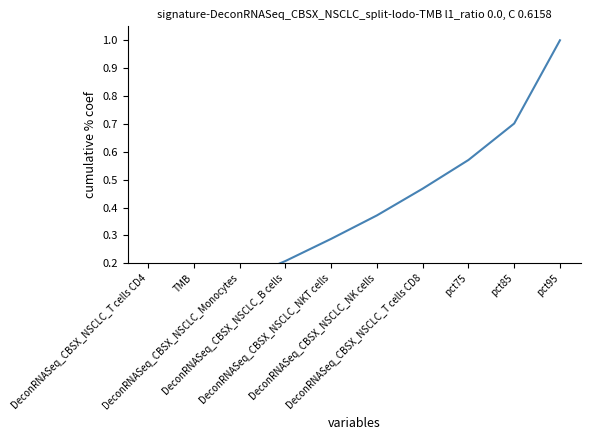

Between DeconRNASeq_CBSX_NSCLC_T cells CD8 and DeconRNASeq_CBSX_NSCLC_B cells, which is larger?

DeconRNASeq_CBSX_NSCLC_T cells CD8